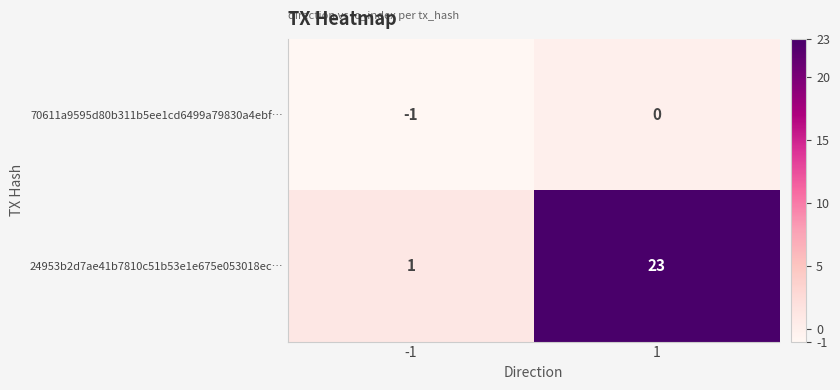

What is the maximum value shown in the chart?

23